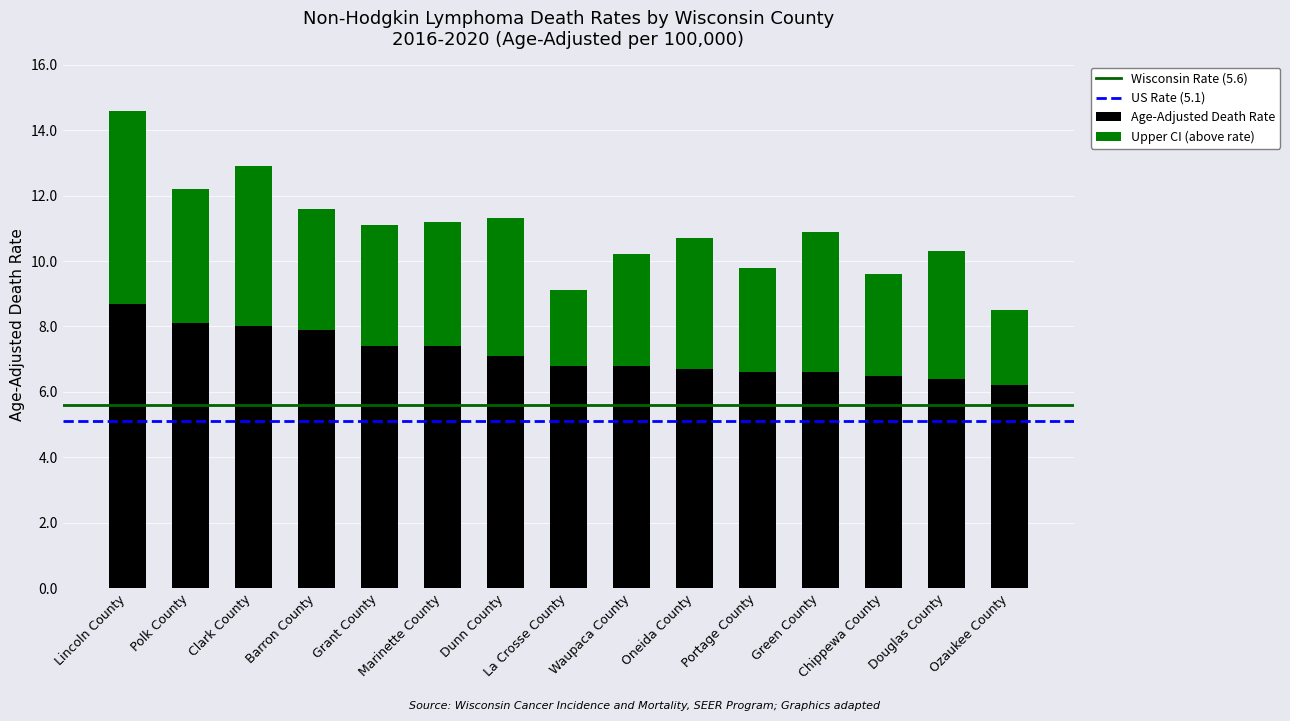

What is the maximum value for Age-Adjusted Death Rate?

8.7